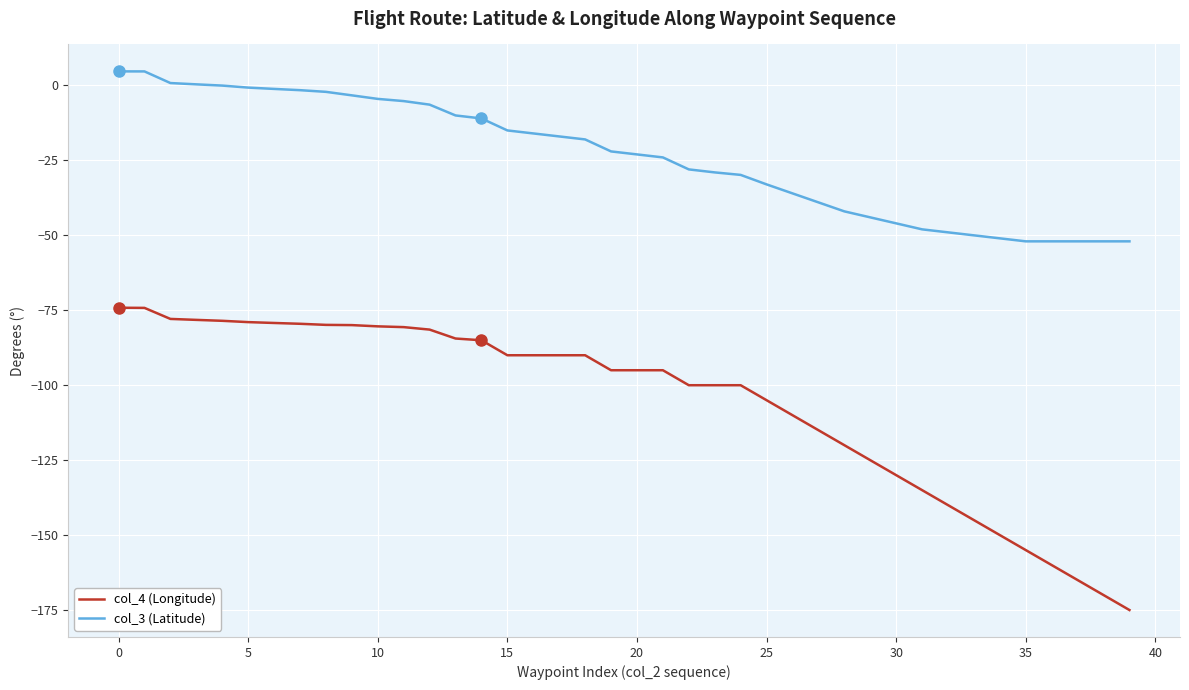

True or false: col_3 (Latitude) and col_4 (Longitude) intersect in this chart.

False